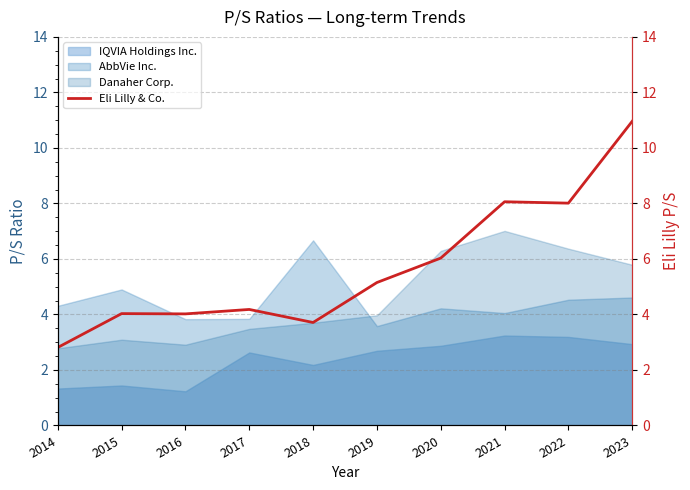

Where is the first local maximum?

2015